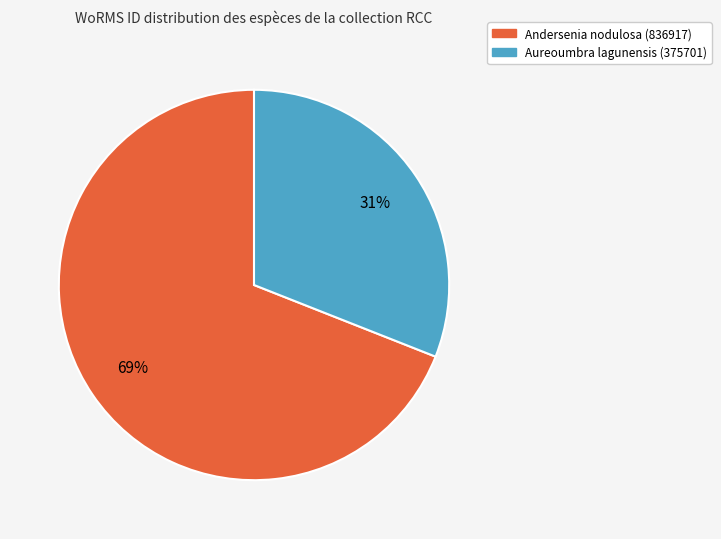

To the nearest percent, what is the average slice percentage?

50%